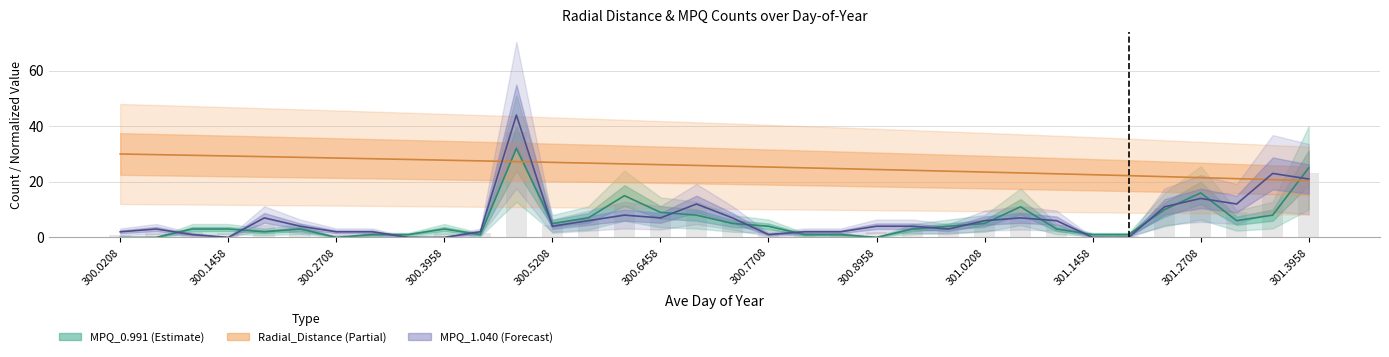

Which series has the widest spread of values?

MPQ_1.040